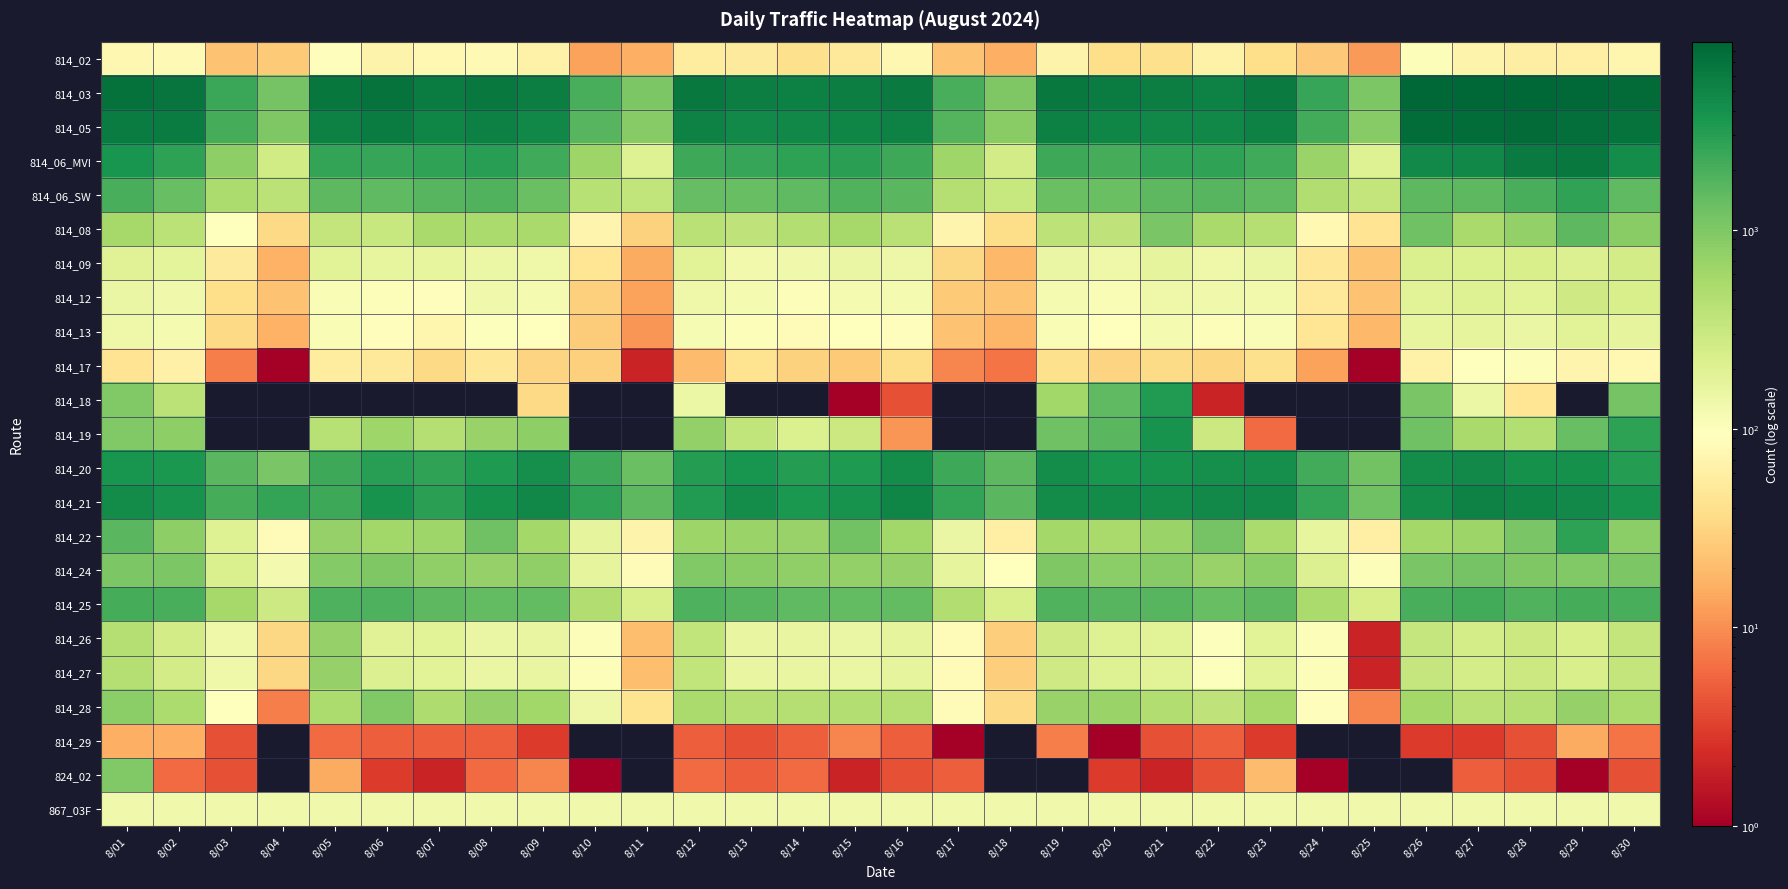

How many data points does each series have?

30